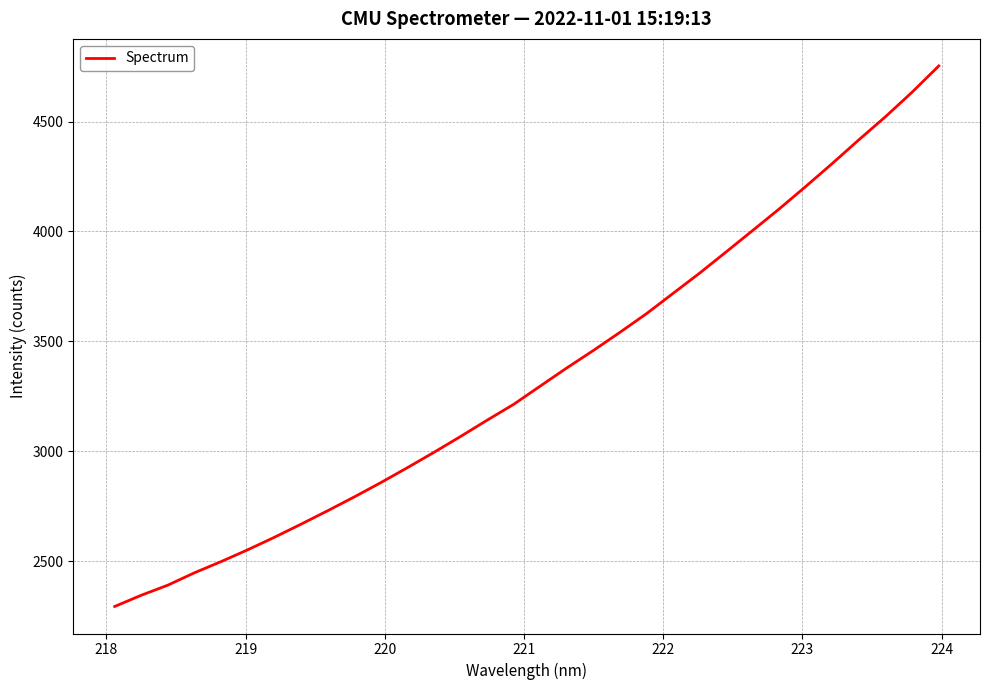

What is the average value?

3350.3